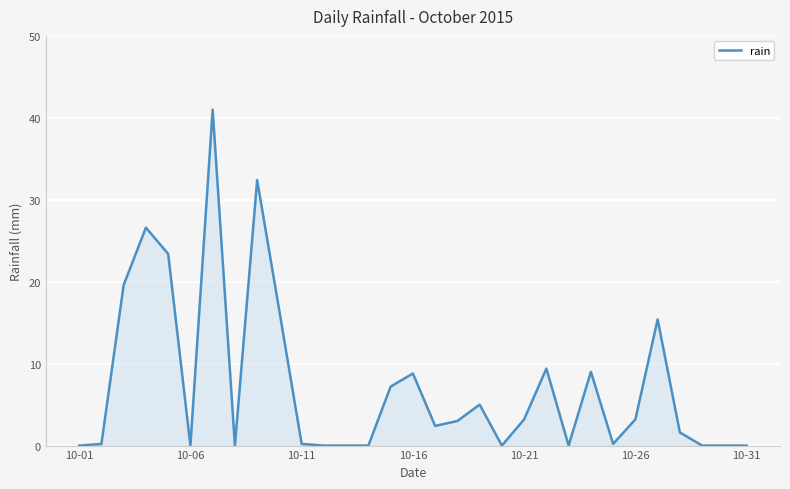

What is the maximum value shown in the chart?

41.0